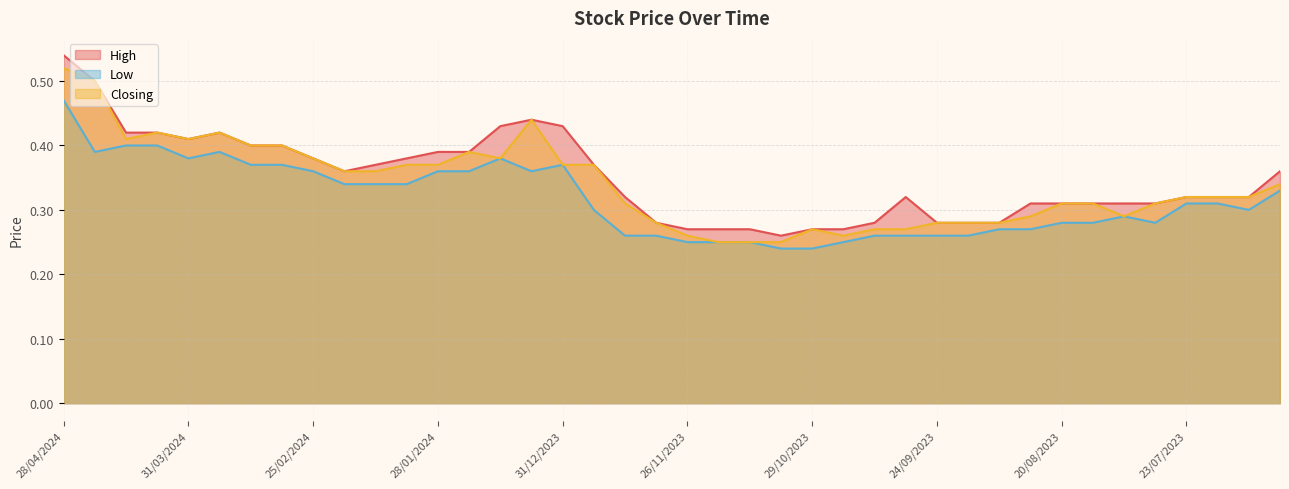

Between 11/02/2024 and 12/11/2023, which series saw the biggest shift?

Closing